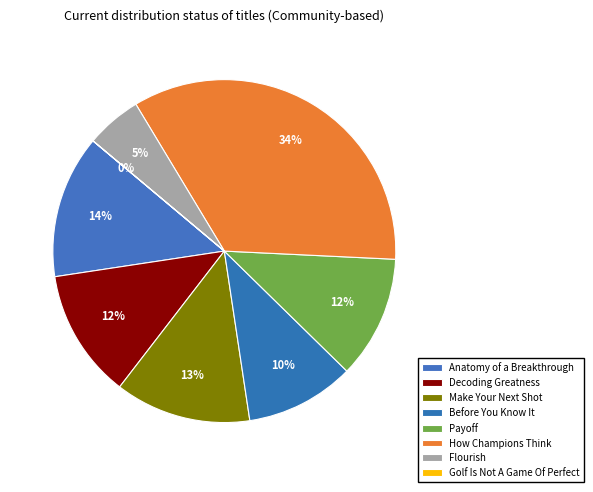

What is the largest slice in the pie chart?

How Champions Think